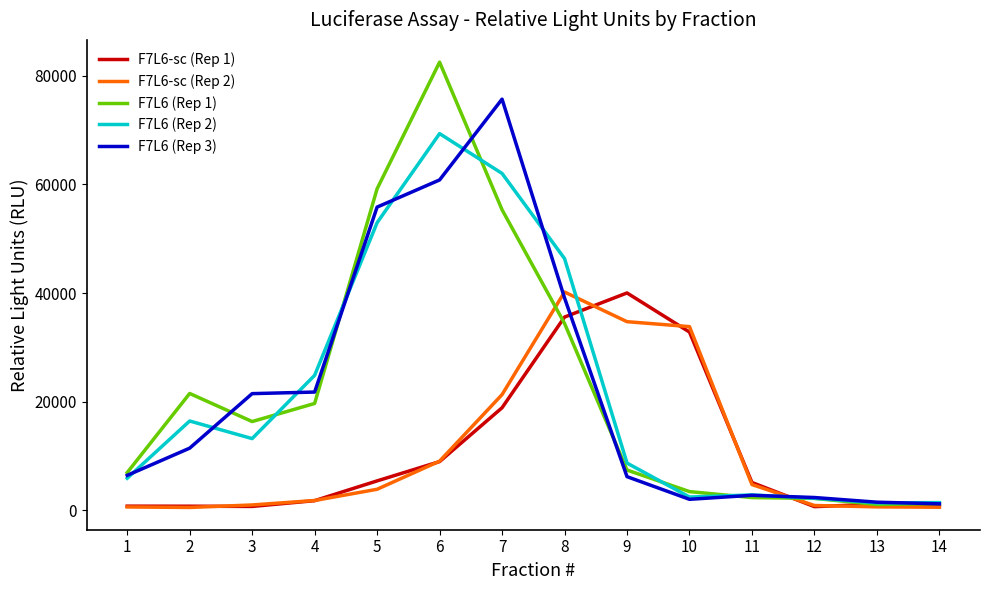

How many categories are shown in the chart?

14